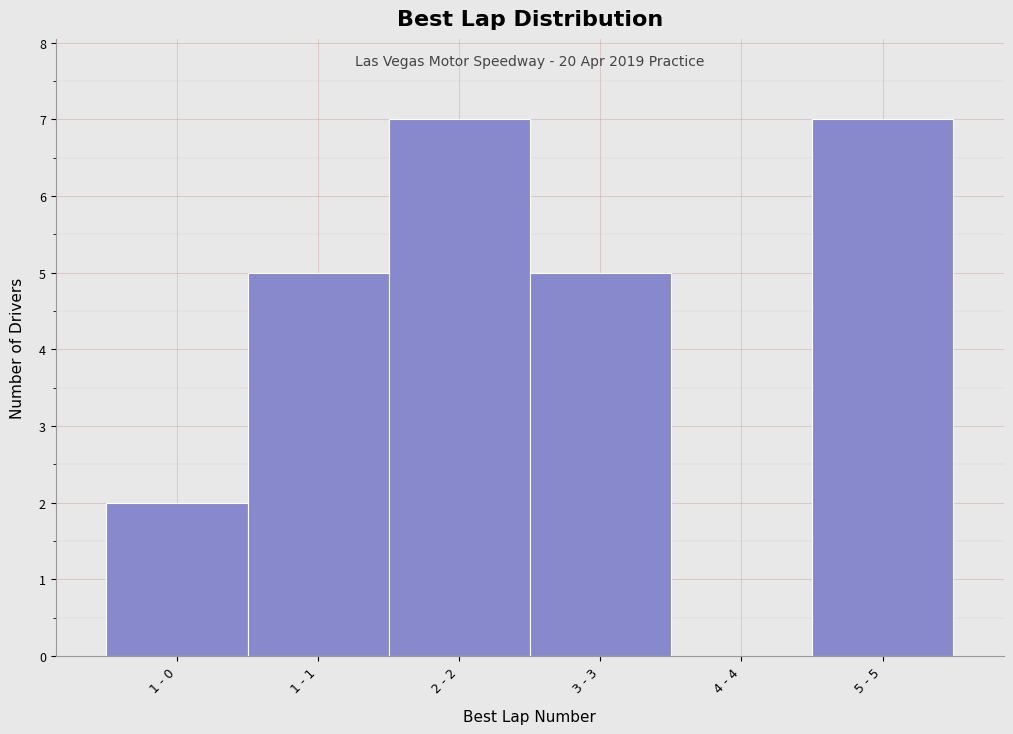

Reading left to right, what are all the values shown in this chart?

1 - 0=2	1 - 1=5	2 - 2=7	3 - 3=5	4 - 4=0	5 - 5=7